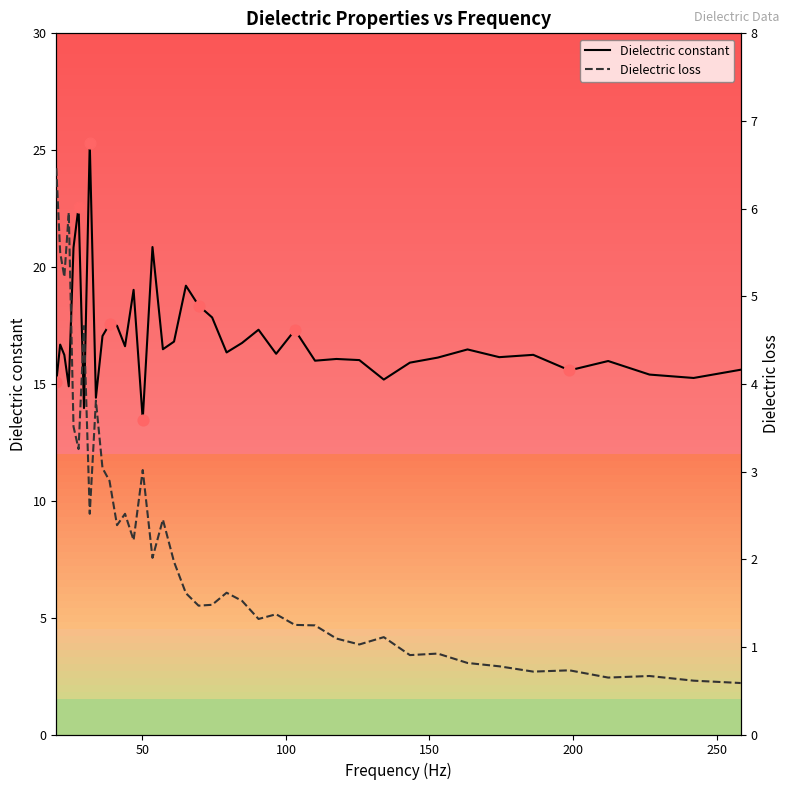

Which series reaches the maximum Y coordinate?

Dielectric constant